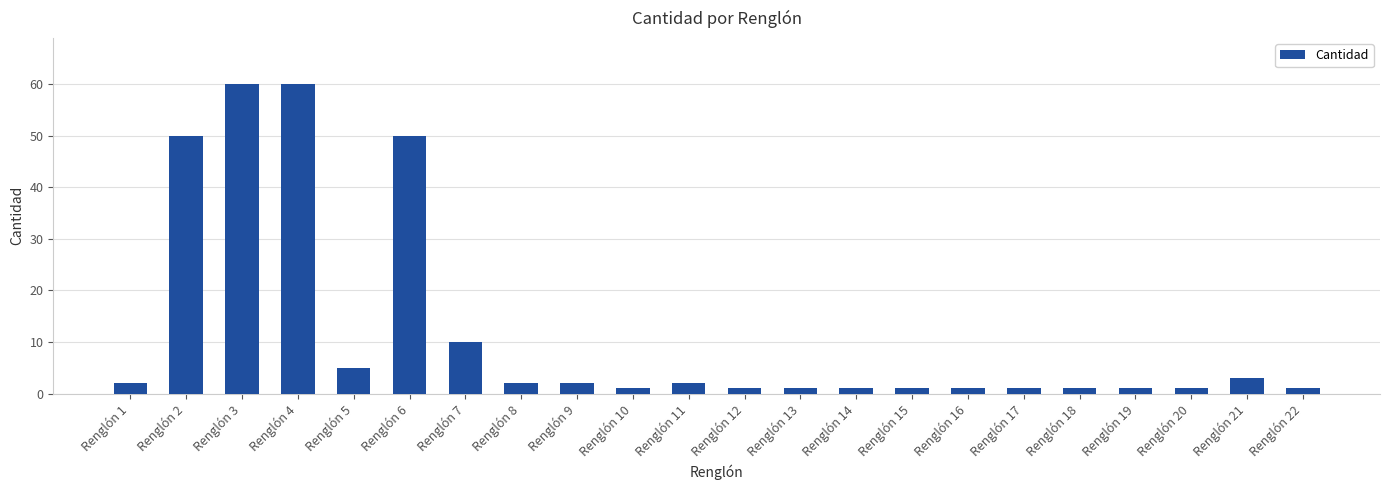

Does the chart contain stacked bars?

No